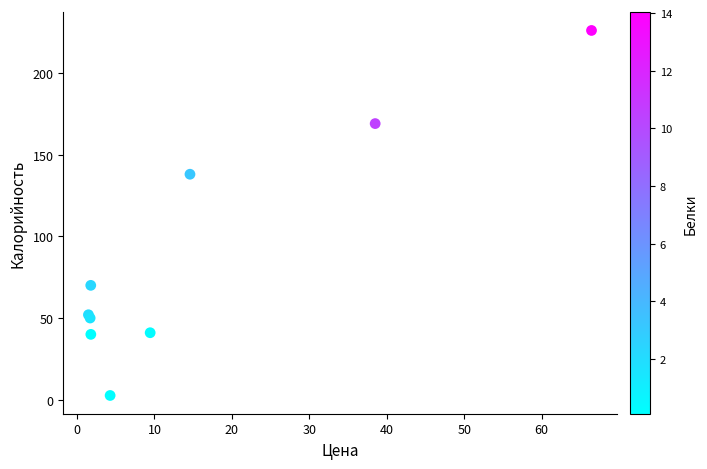

What Y value in the scatter plot is closest to 114?

138.0